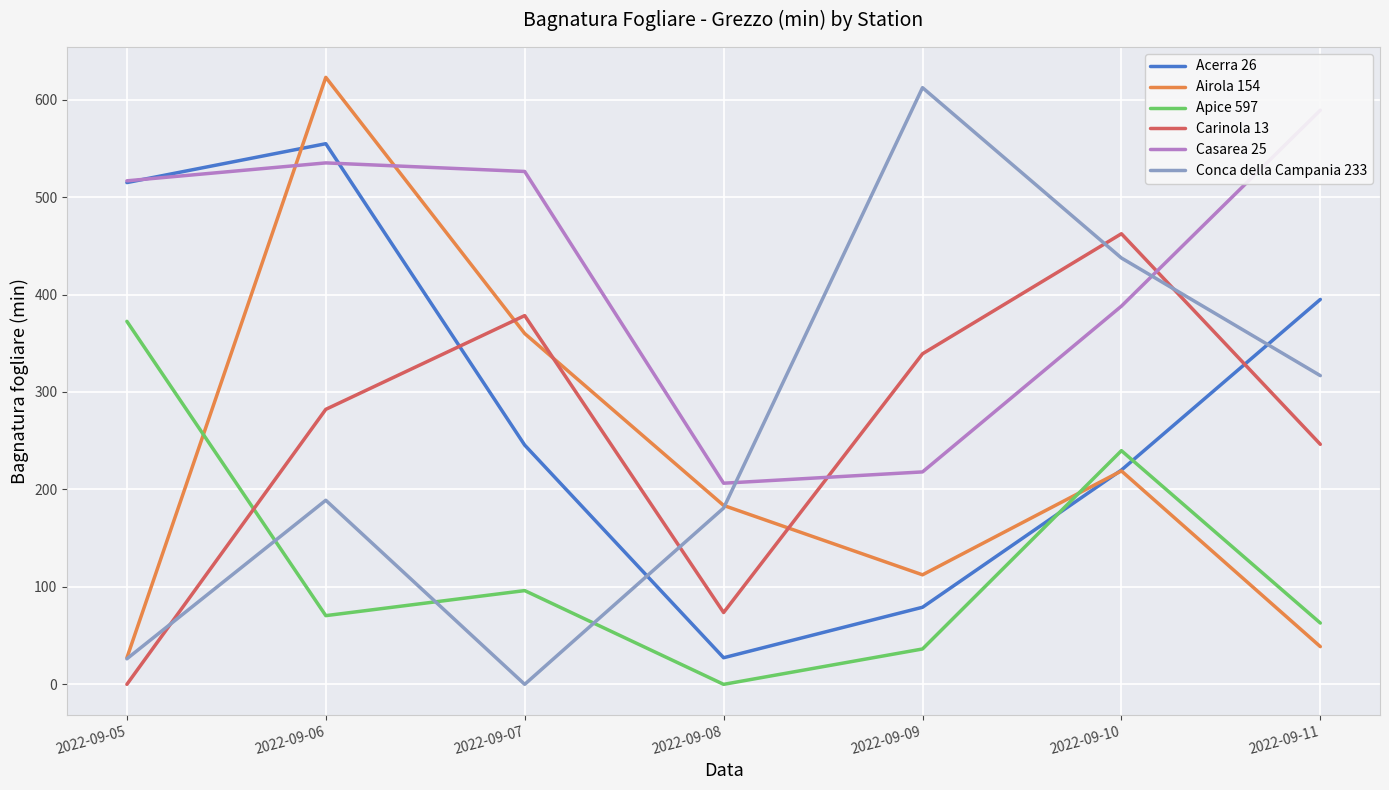

Between 2022-09-08 and 2022-09-06, which is larger?

2022-09-06